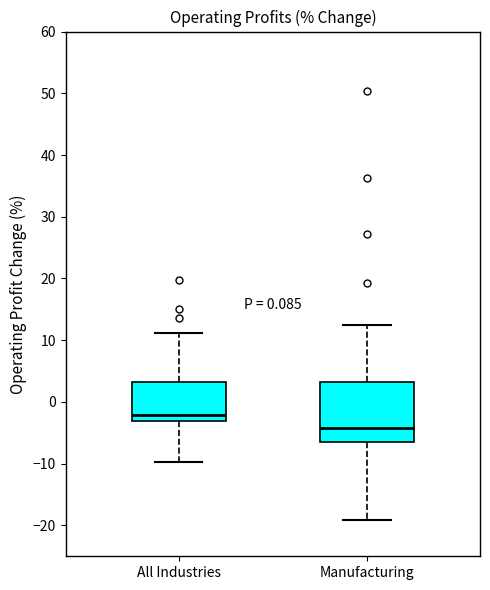

Comparing the boxes themselves (not the whiskers), which one is the tallest?

Manufacturing